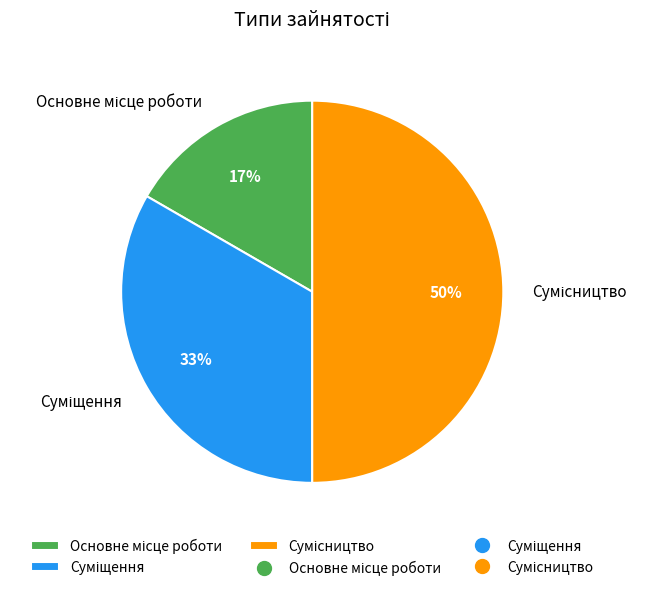

To the nearest percent, what is the difference between the largest and smallest slice percentages?

33%